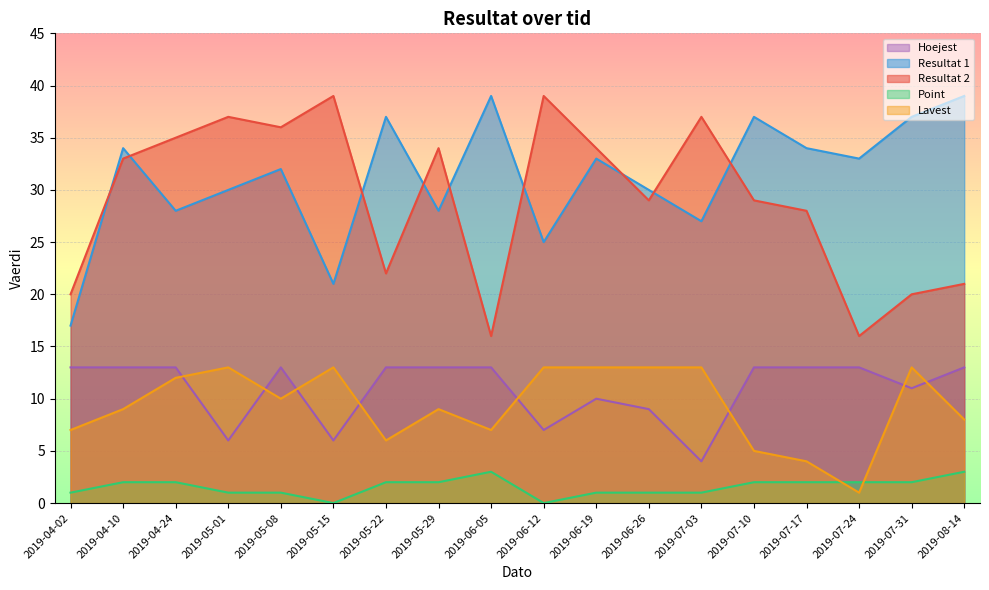

Which series changed the most between 2019-05-08 and 2019-06-12?

Resultat 1